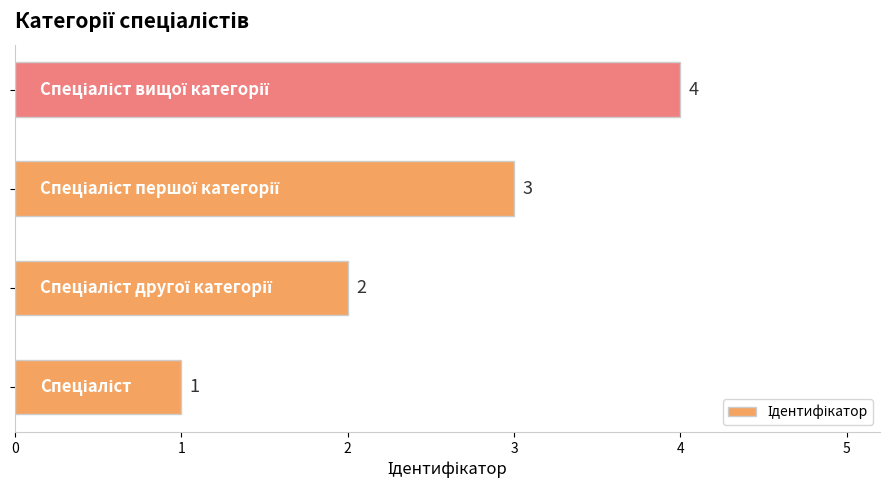

What is the greatest value displayed?

4